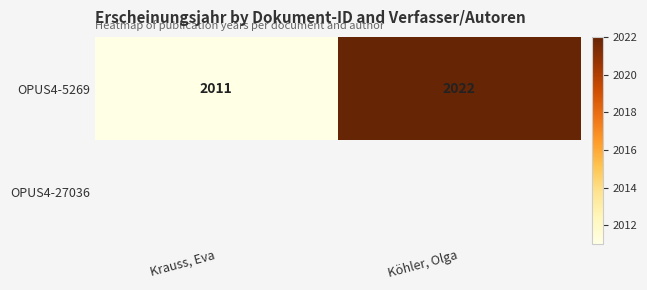

Is it true that OPUS4-5269 equals 1074.3 at Krauss, Eva?

False